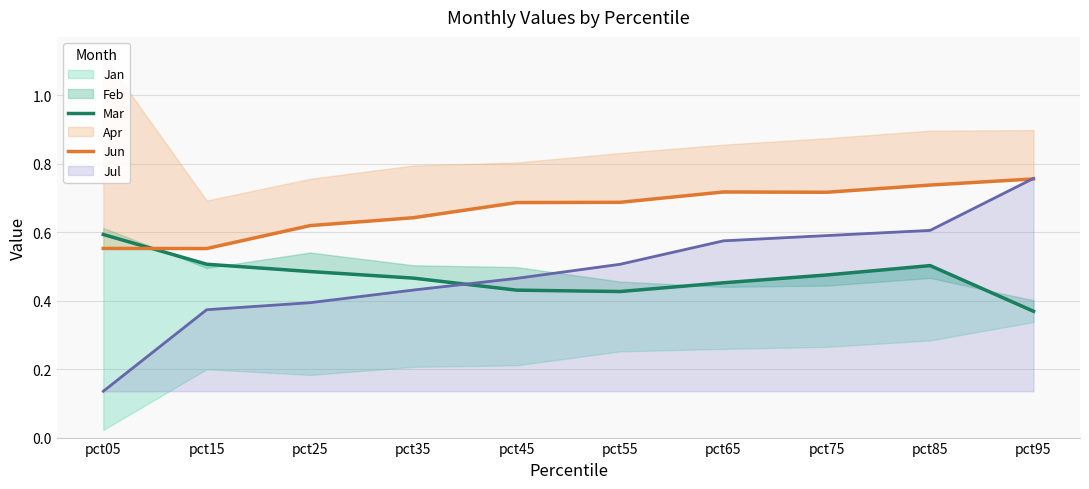

At which label is Jul closest to 0?

pct05